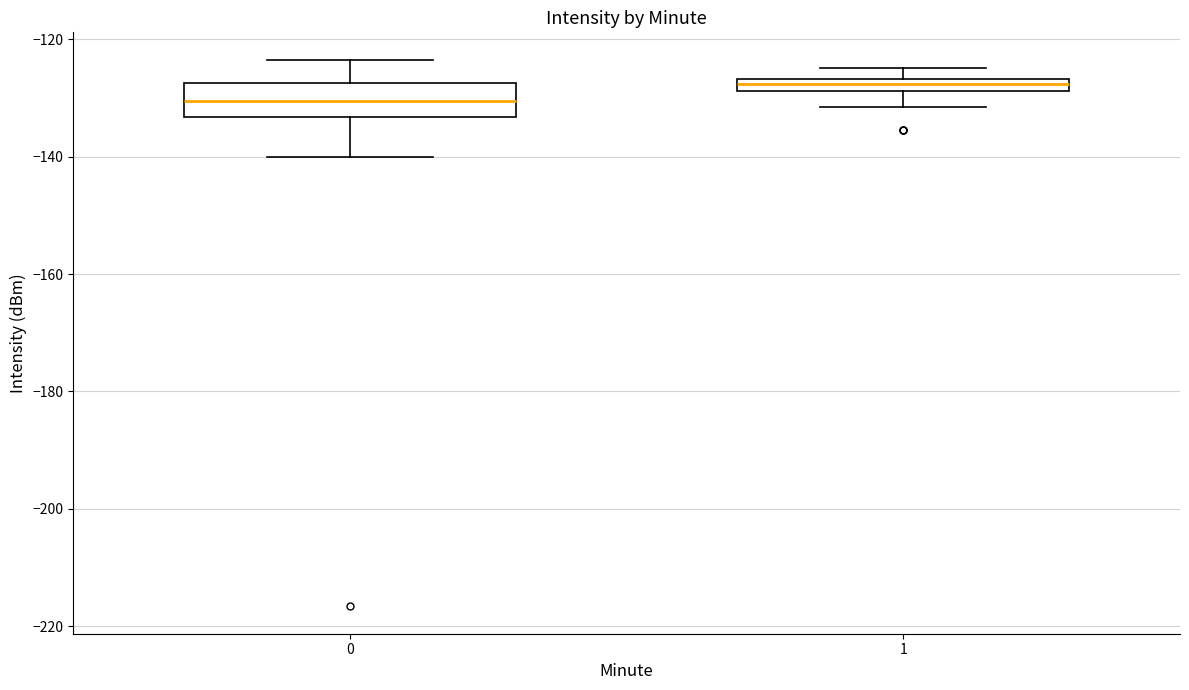

Comparing the boxes themselves (not the whiskers), which one is the tallest?

0